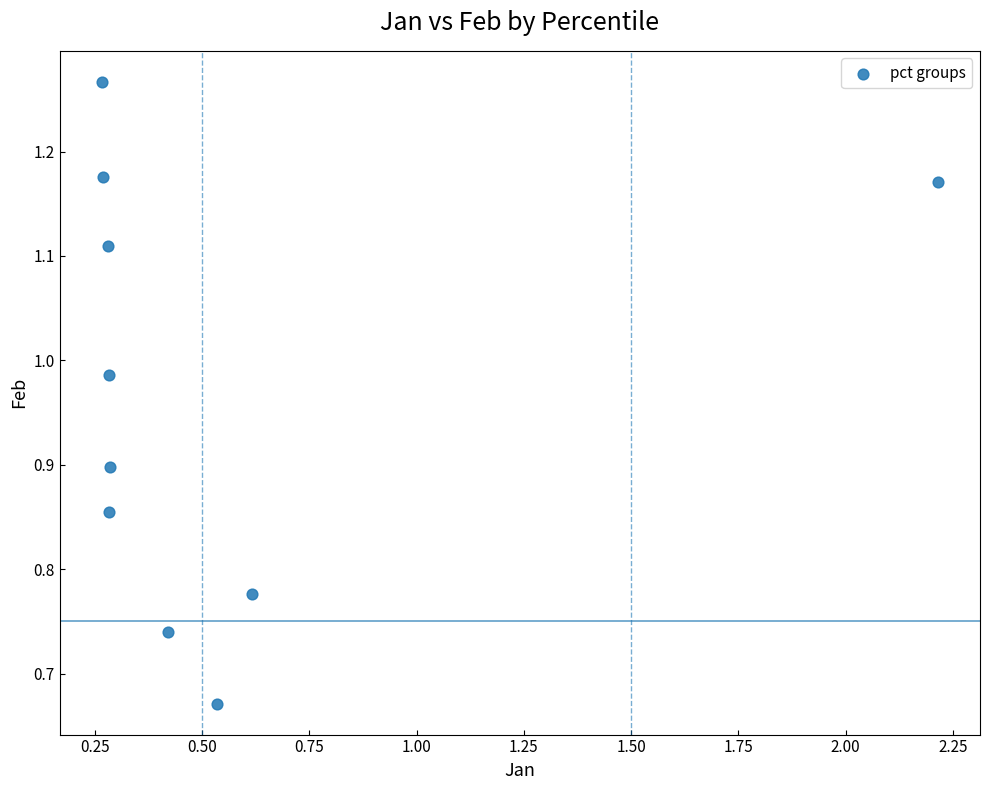

What is the range of Y values (max minus min)?

0.6